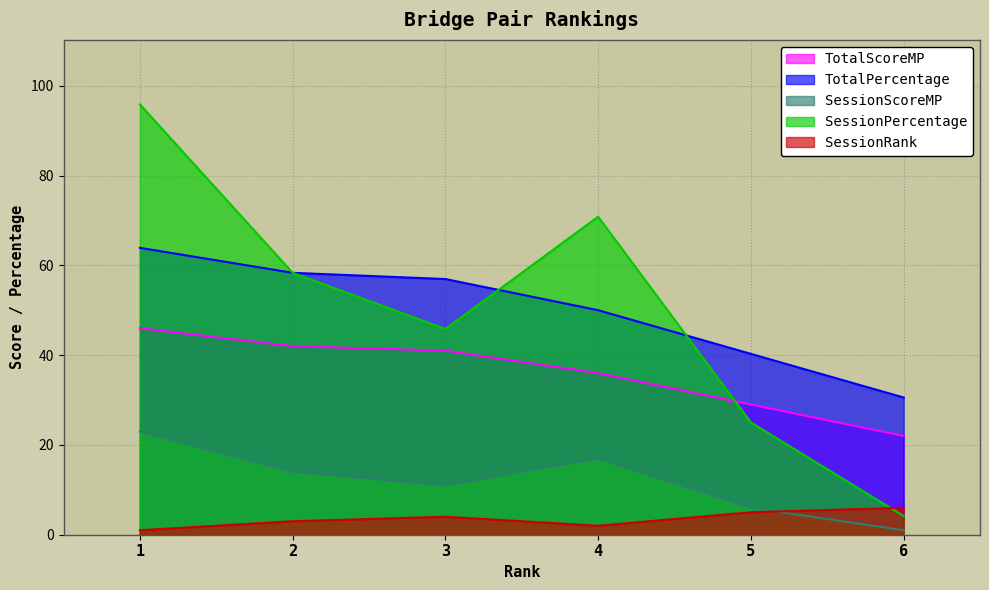

How many values in the SessionRank series are below 4?

3